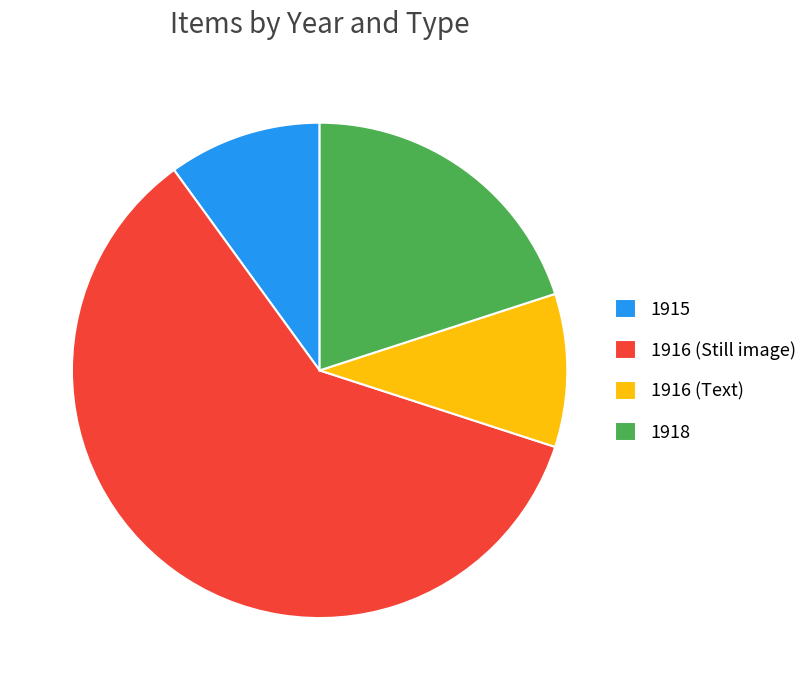

Is the sum of 1915 and 1918 greater than half?

No